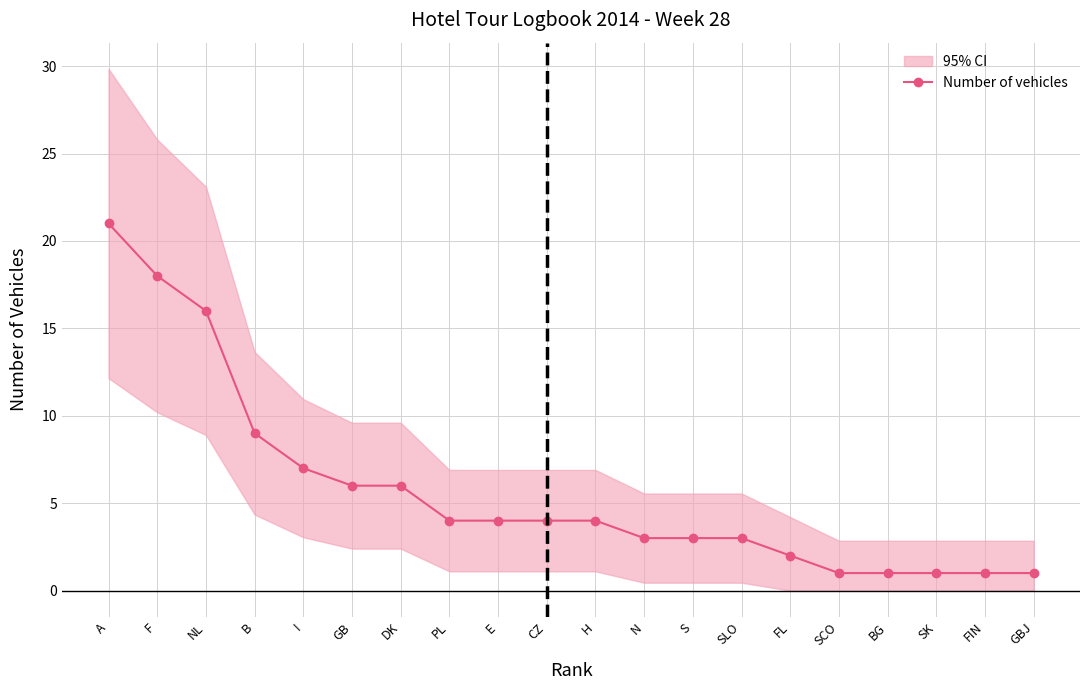

Rank the categories by value from highest to lowest.

A, F, NL, B, I, GB, DK, PL, E, CZ, H, N, S, SLO, FL, SCO, BG, SK, FIN, GBJ